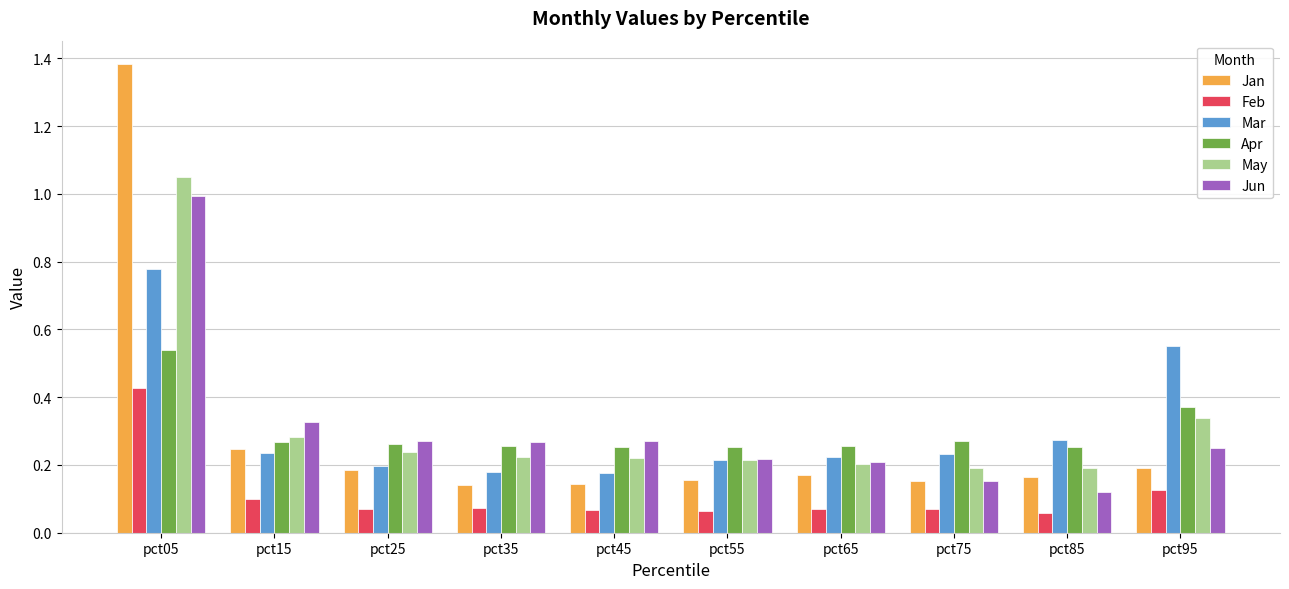

Which series has the largest range (max minus min)?

Jan